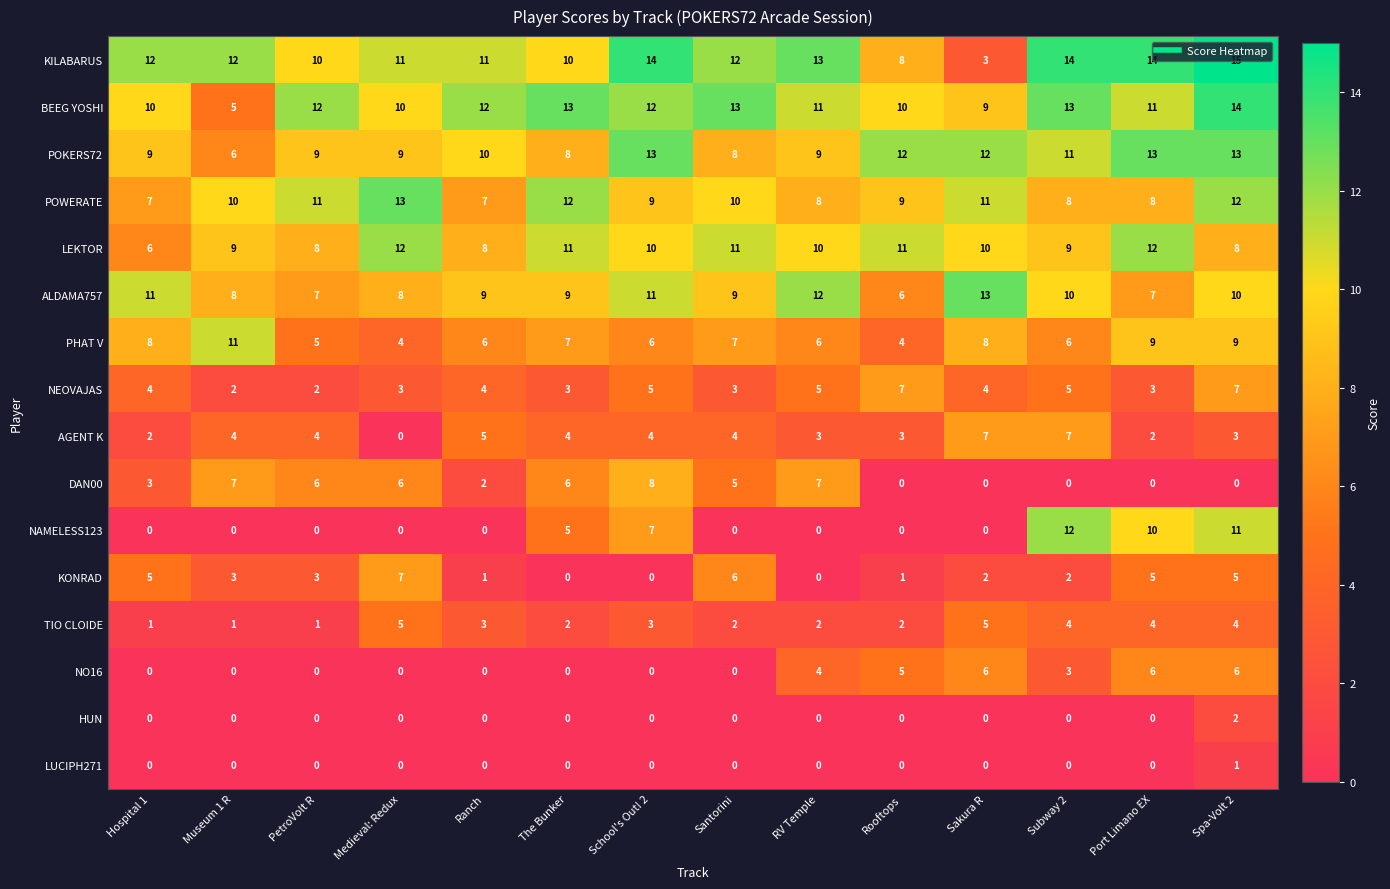

Read the LEKTOR value at Medieval: Redux.

12